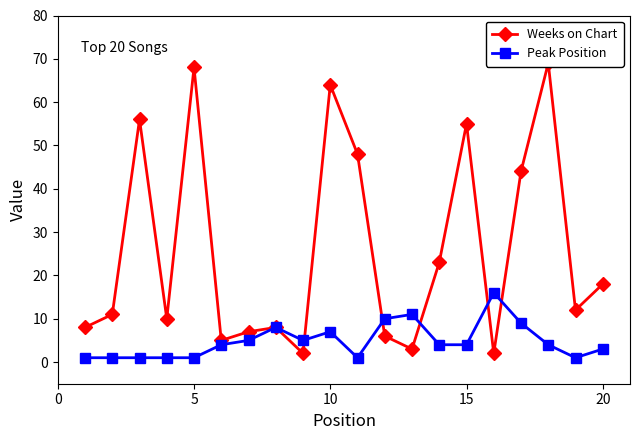

Which series has the largest range (max minus min)?

Weeks on Chart